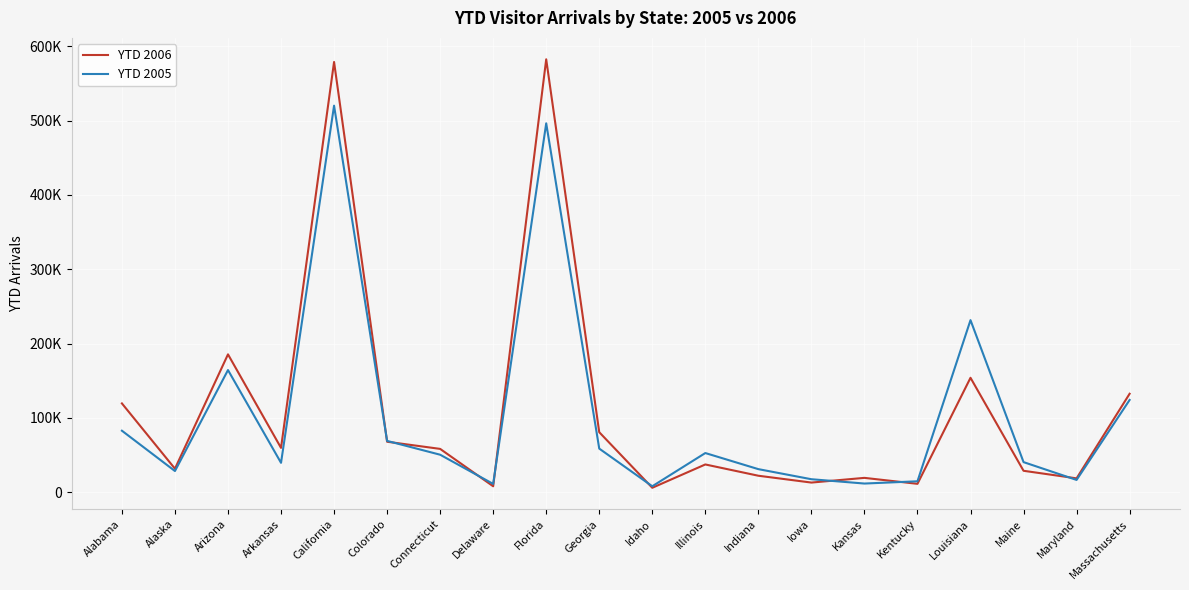

How many values in the YTD 2005 series are below 50515?

10